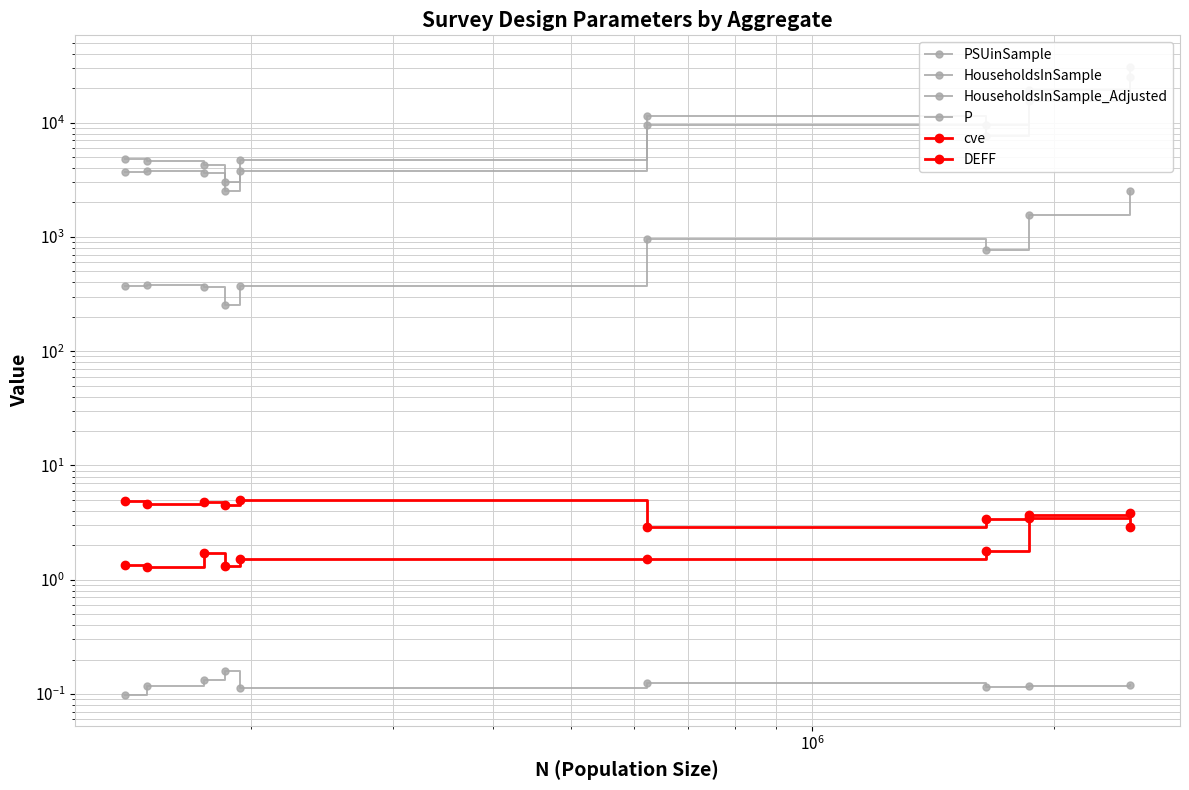

Rank the series at $\mathdefault{10^{6}}$ from lowest to highest value.

P, DEFF, cve, PSUinSample, HouseholdsInSample, HouseholdsInSample_Adjusted